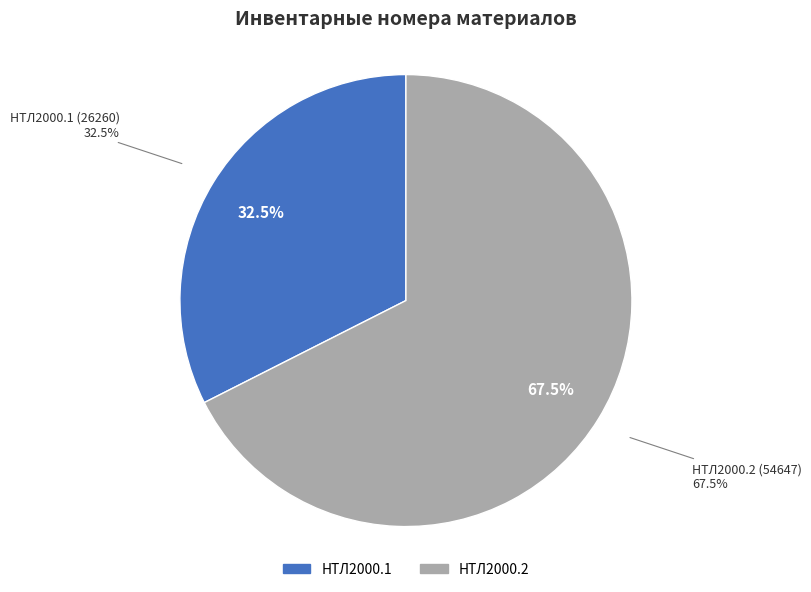

What is the smallest slice in the pie chart?

НТЛ2000.1 (26260)